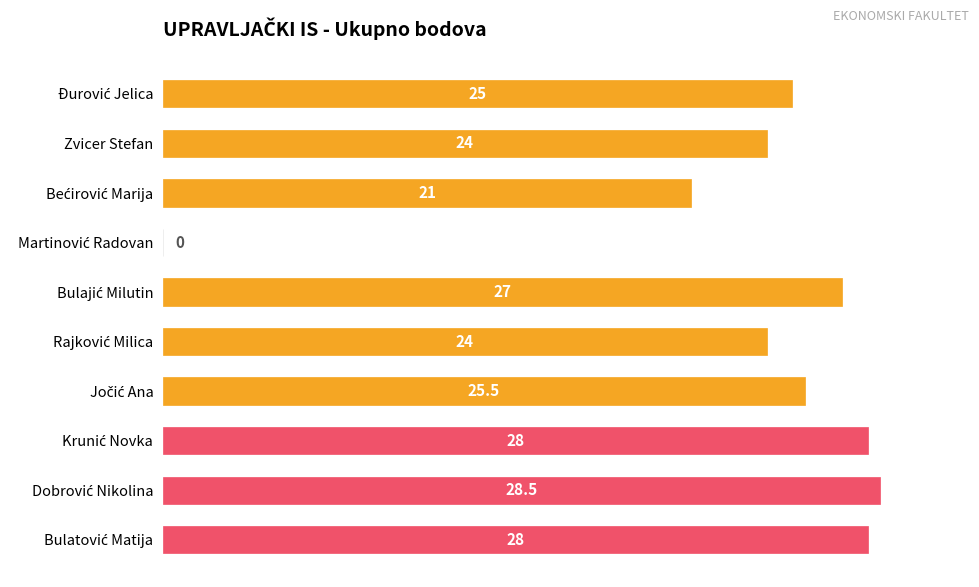

What is the greatest value displayed?

28.5